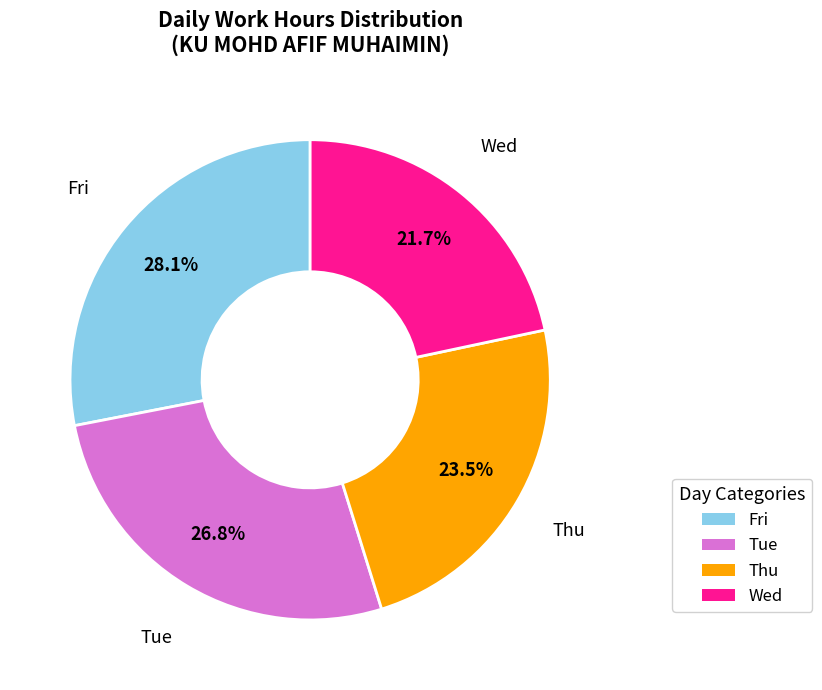

Does any single category account for the majority?

No